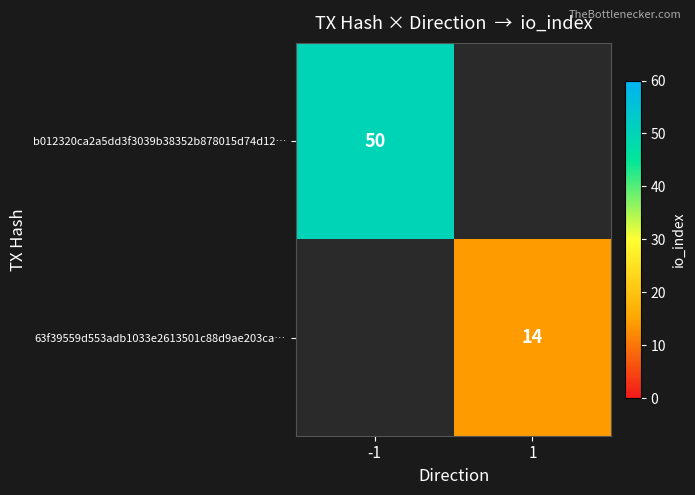

The b012320ca2a5dd3f3039b38352b878015d74d12… series shows 50 at -1. True or false?

True